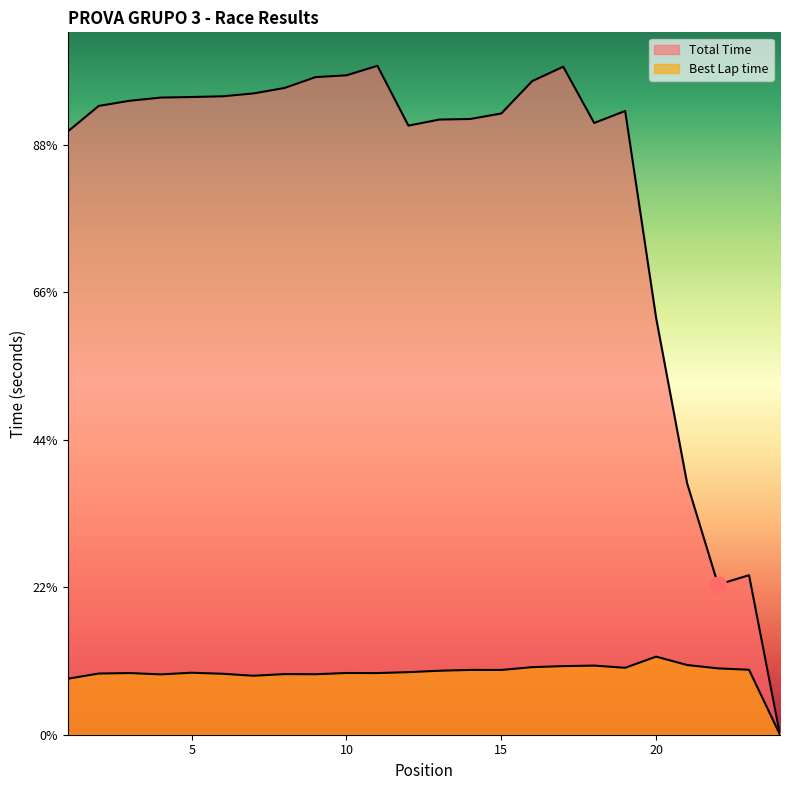

List the labels in order of Total Time value, largest first.

11, 17, 10, 9, 16, 8, 7, 6, 5, 4, 3, 2, 19, 15, 14, 13, 18, 12, 1, 20, 21, 23, 22, 24